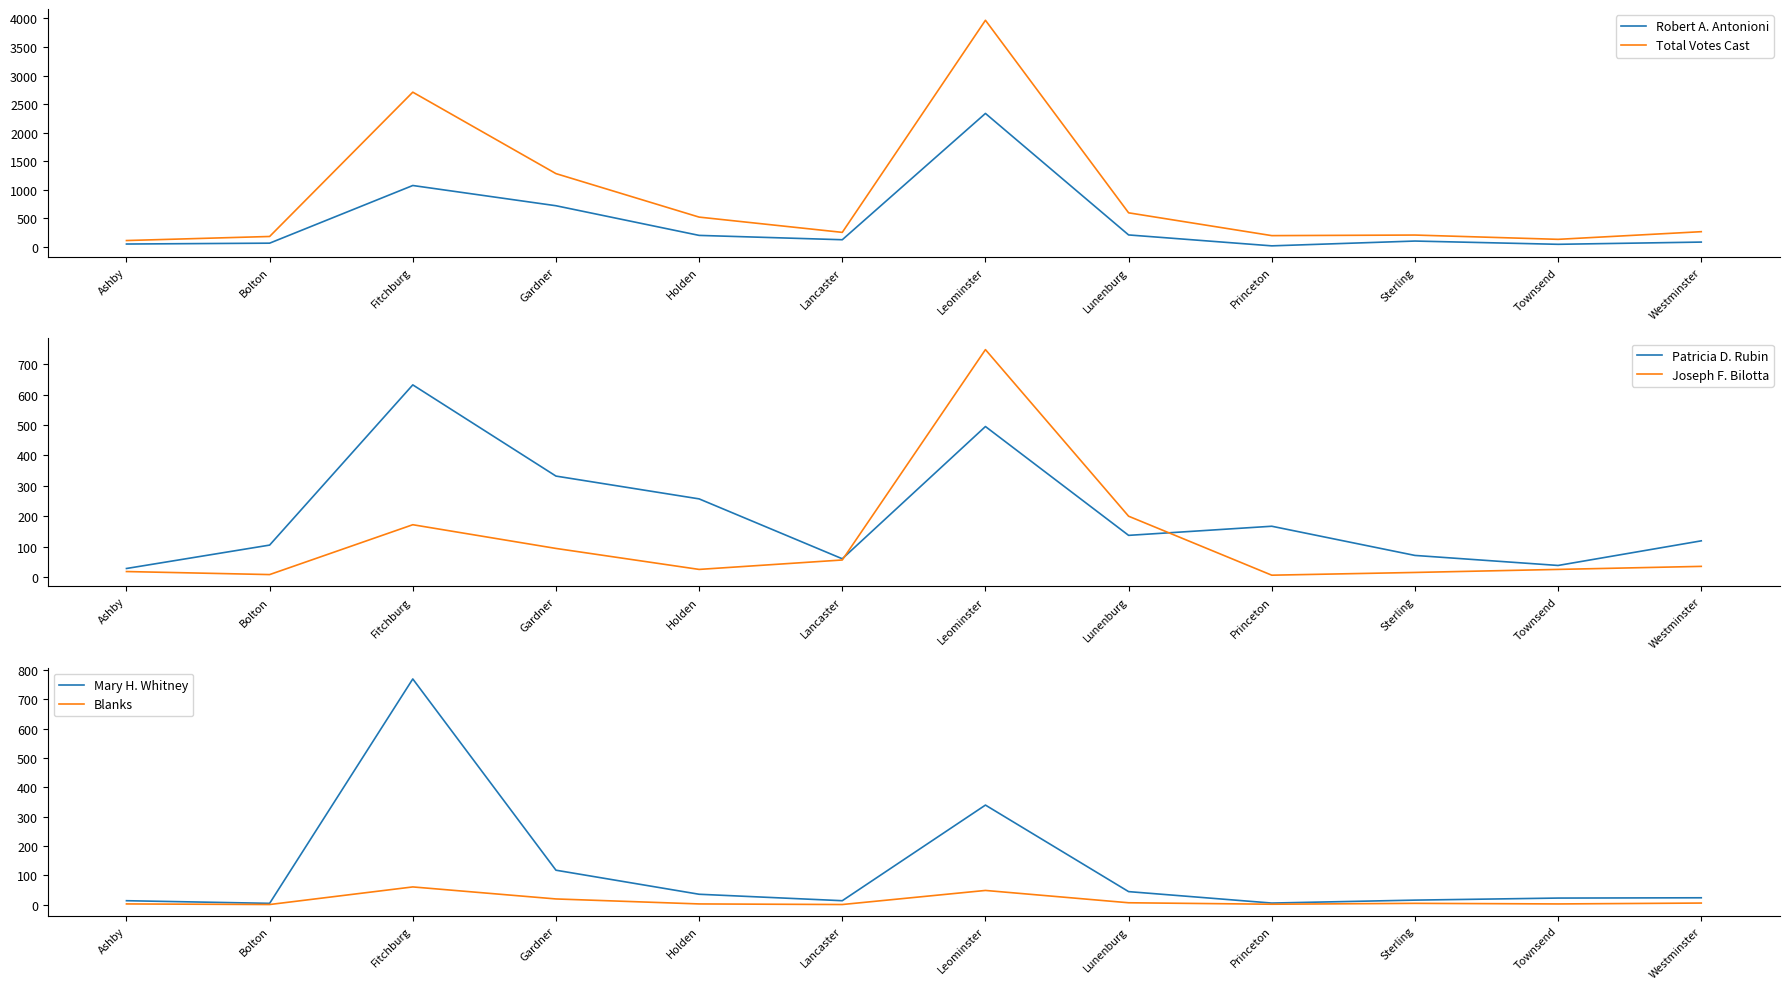

What is the label of the 10th point from the right?

Fitchburg